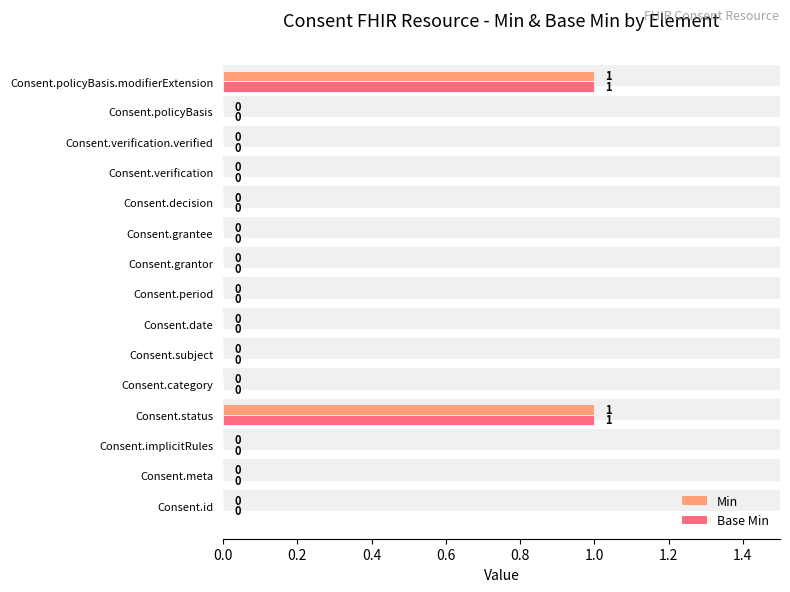

How many distinct data groups are displayed?

2